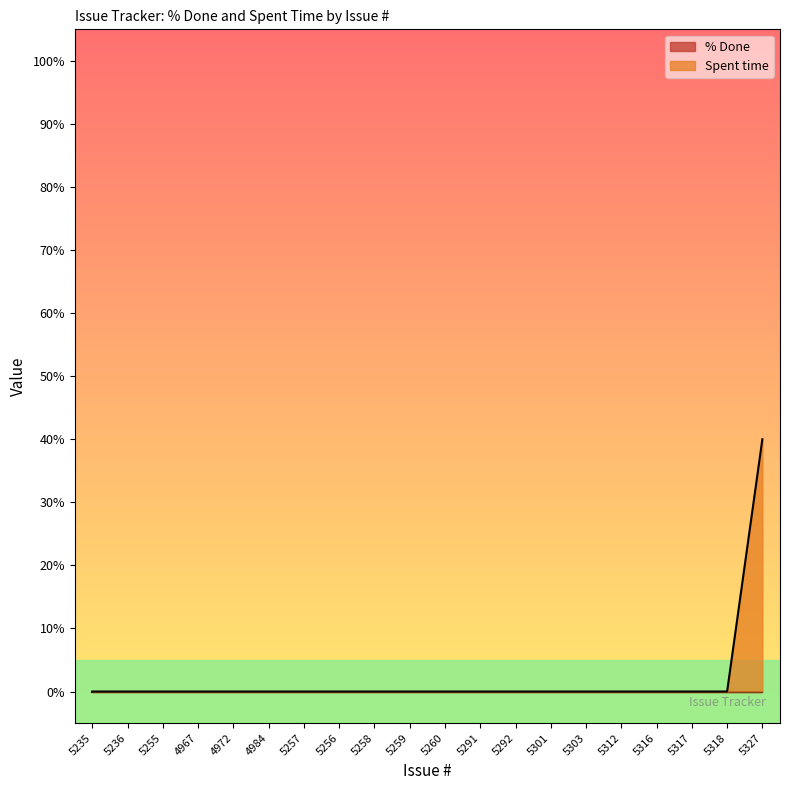

Rank the categories by value from lowest to highest.

5235, 5236, 5255, 4967, 4972, 4984, 5257, 5256, 5258, 5259, 5260, 5291, 5292, 5301, 5303, 5312, 5316, 5317, 5318, 5327